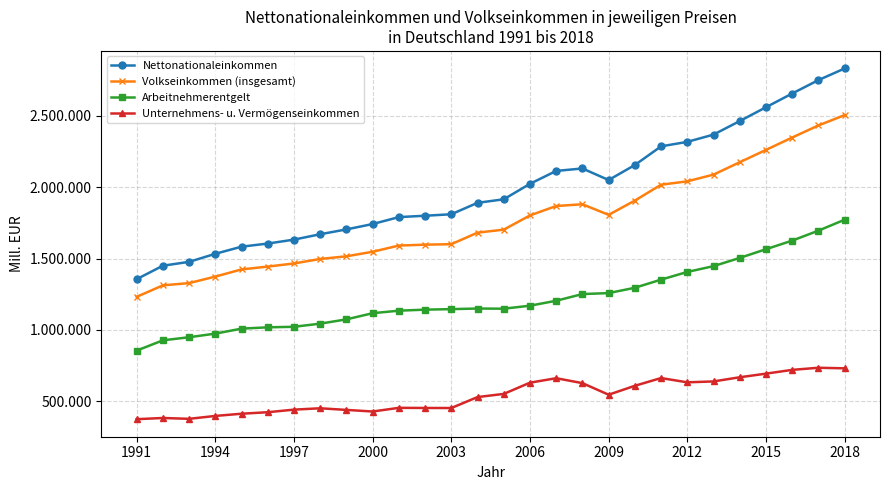

What is the maximum value shown in the chart?

2829177